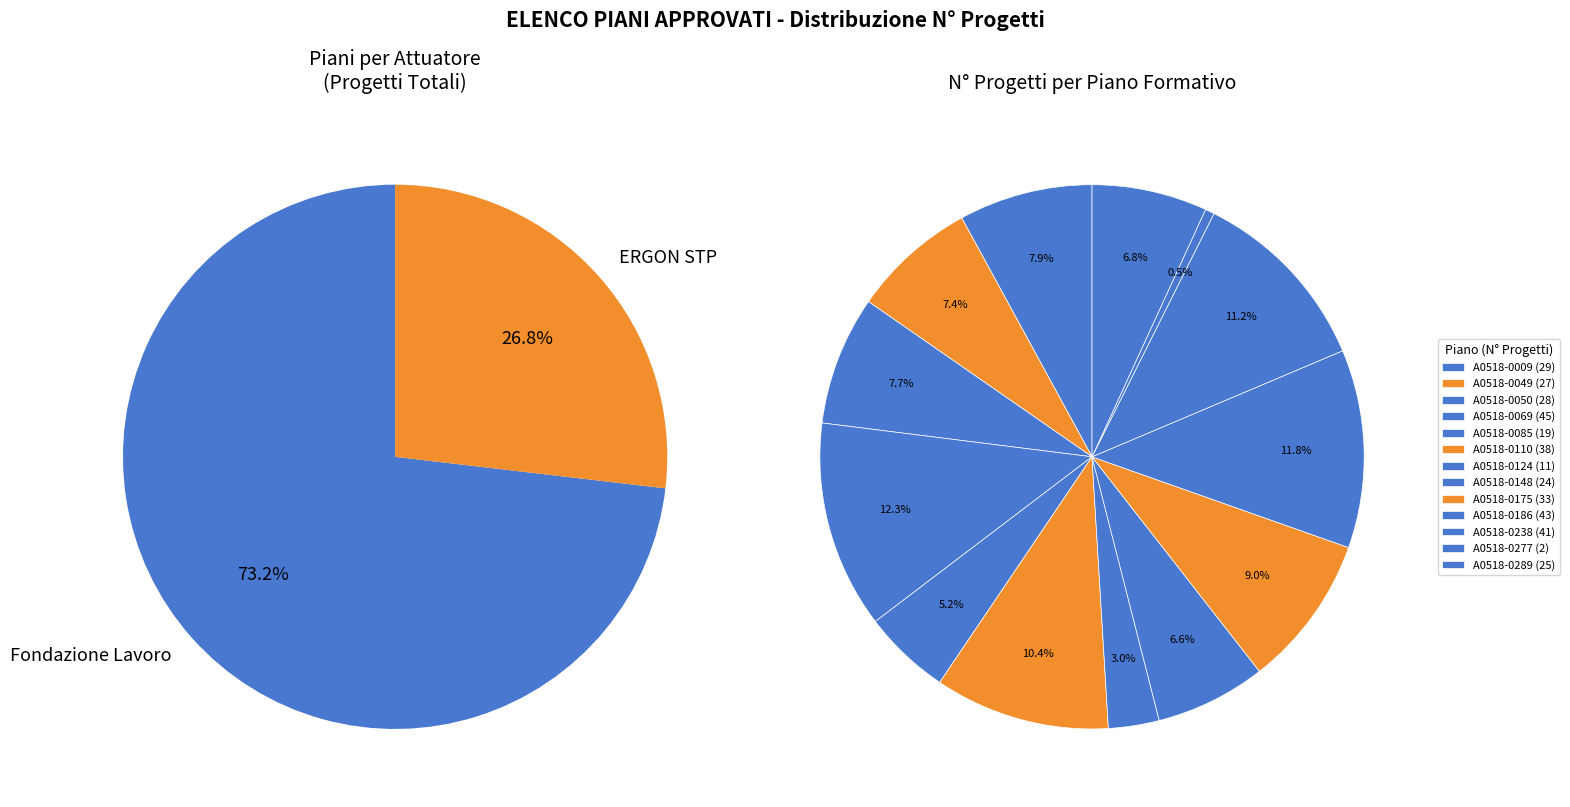

Between Fondazione Lavoro (A0518-0186) and Fondazione Lavoro (A0518-0009), which is larger?

Fondazione Lavoro (A0518-0186)